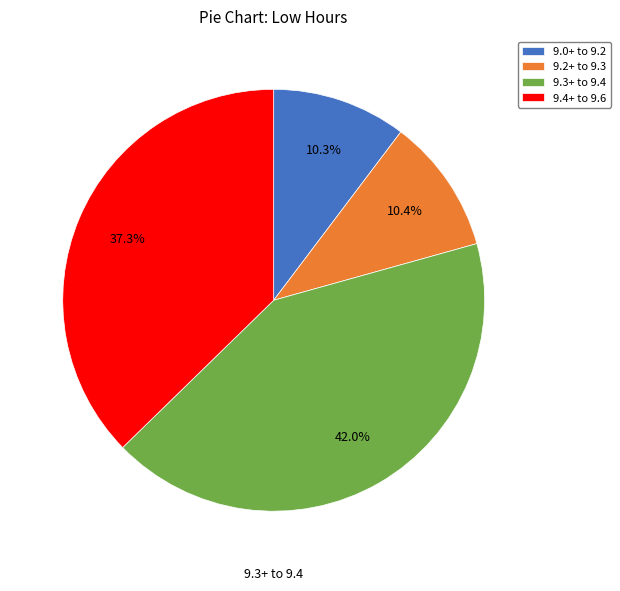

Is 9.2+ to 9.3 the majority of the pie?

No